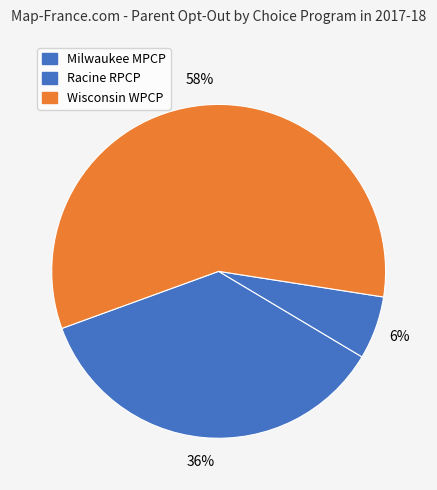

Which slice is the largest?

Wisconsin Parental Choice Program